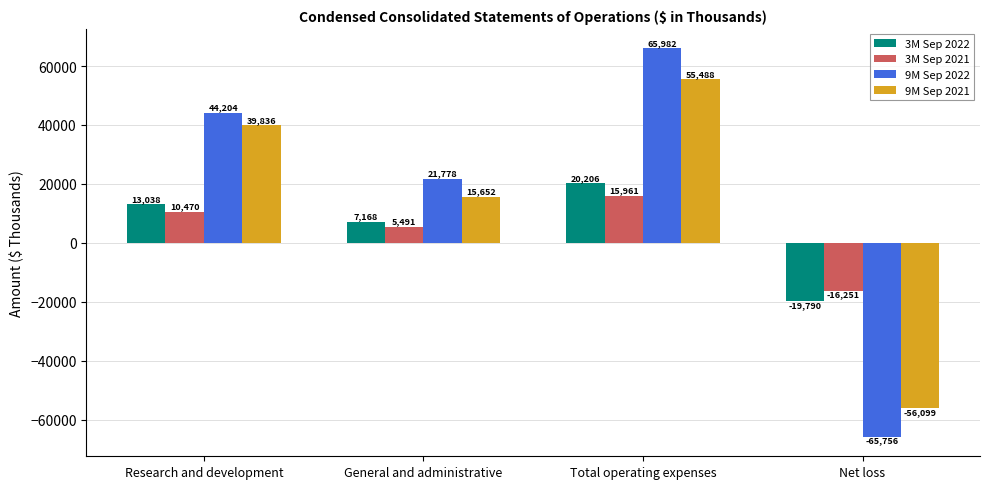

True or false: 9M Sep 2022 has a value of 65982 at Total operating expenses.

True